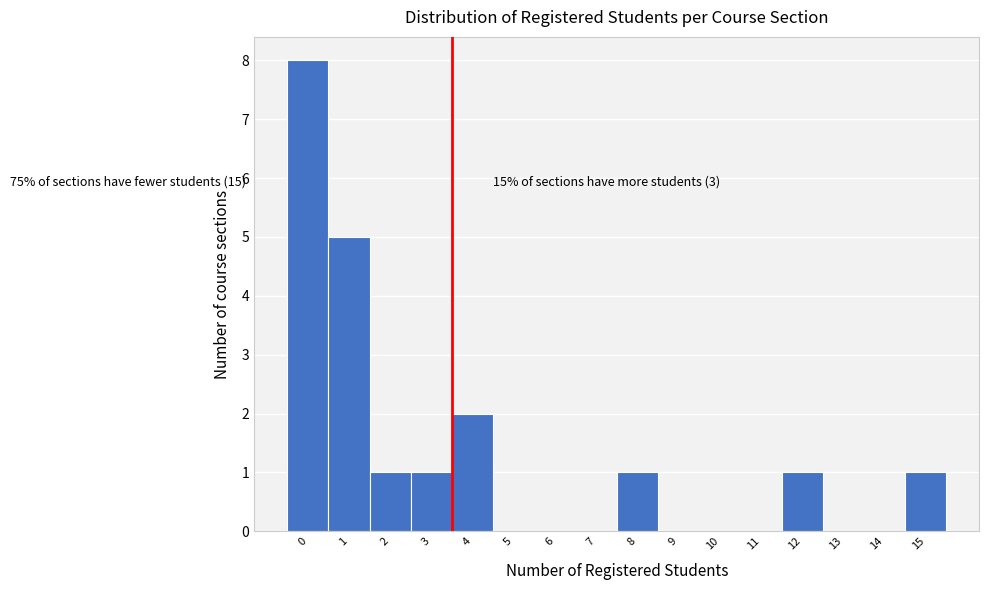

Reading right to left, transcribe all the data shown in this chart.

15=1	14=0	13=0	12=1	11=0	10=0	9=0	8=1	7=0	6=0	5=0	4=2	3=1	2=1	1=5	0=8